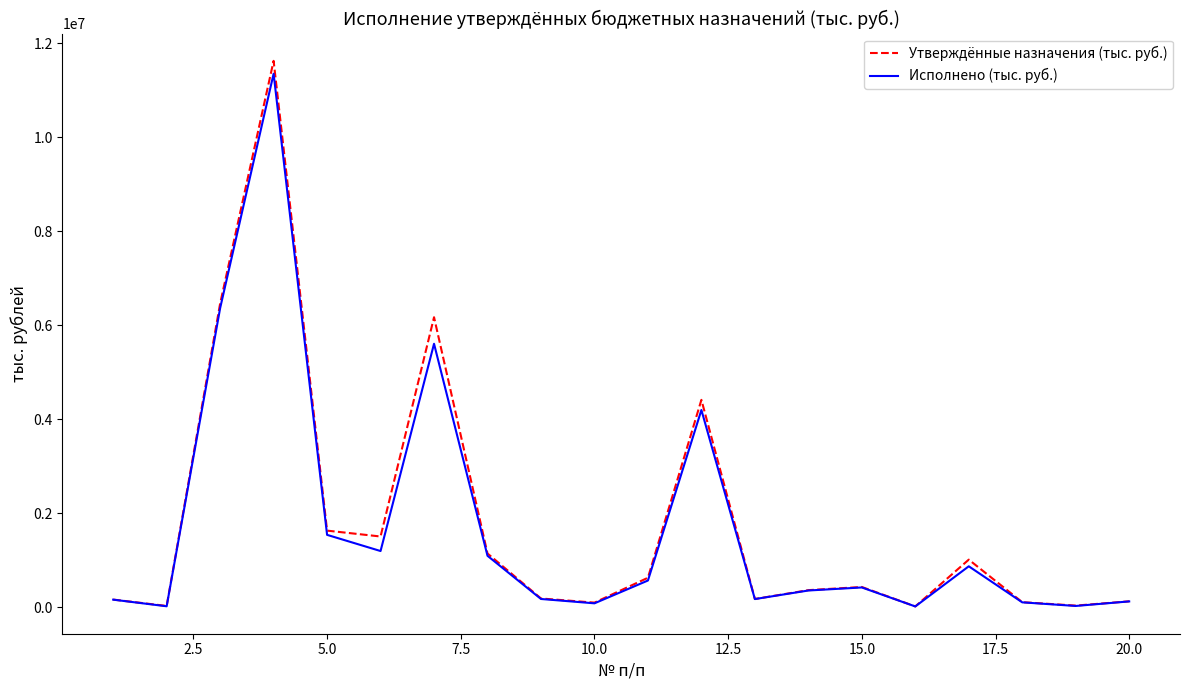

What is the maximum value for Утверждённые назначения (тыс. руб.)?

11627401.6